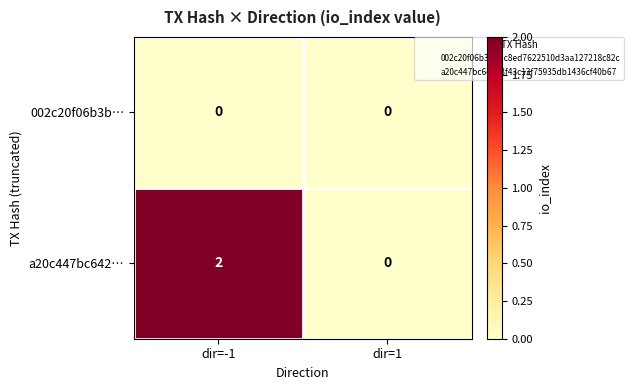

How many data points does each series have?

2